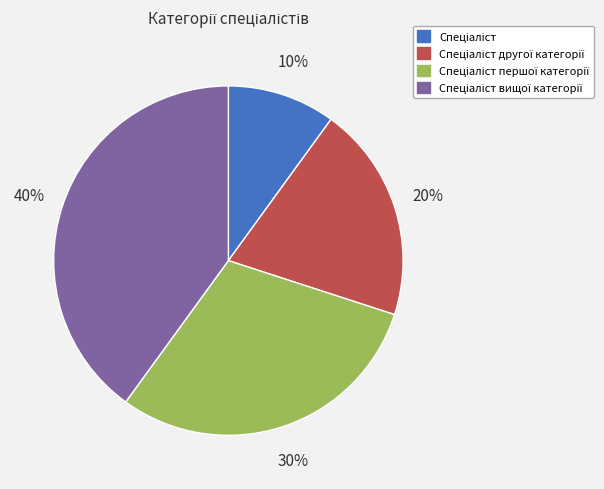

To the nearest percent, what is the difference between the largest and smallest slice percentages?

30%